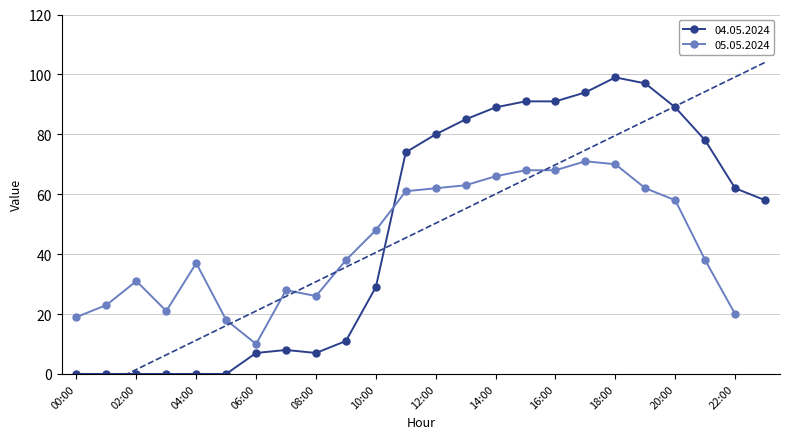

The 04.05.2024 series shows 57 at 04:00. True or false?

False